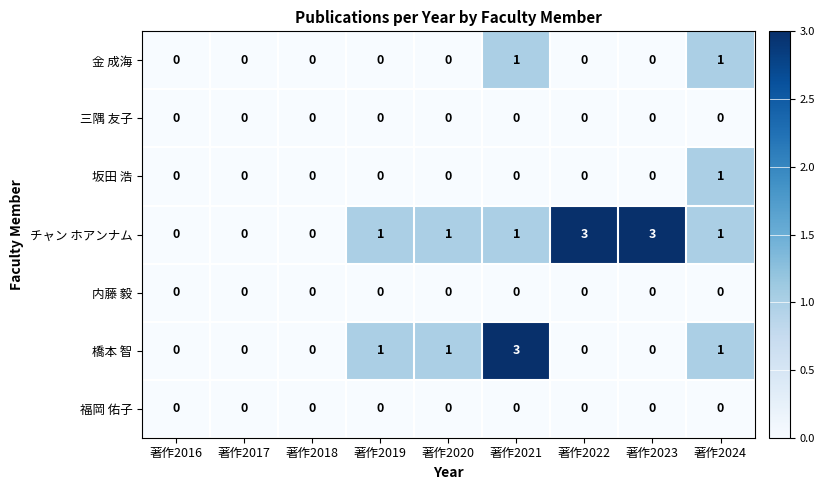

Which series has the largest total across all categories?

チャン ホアンナム